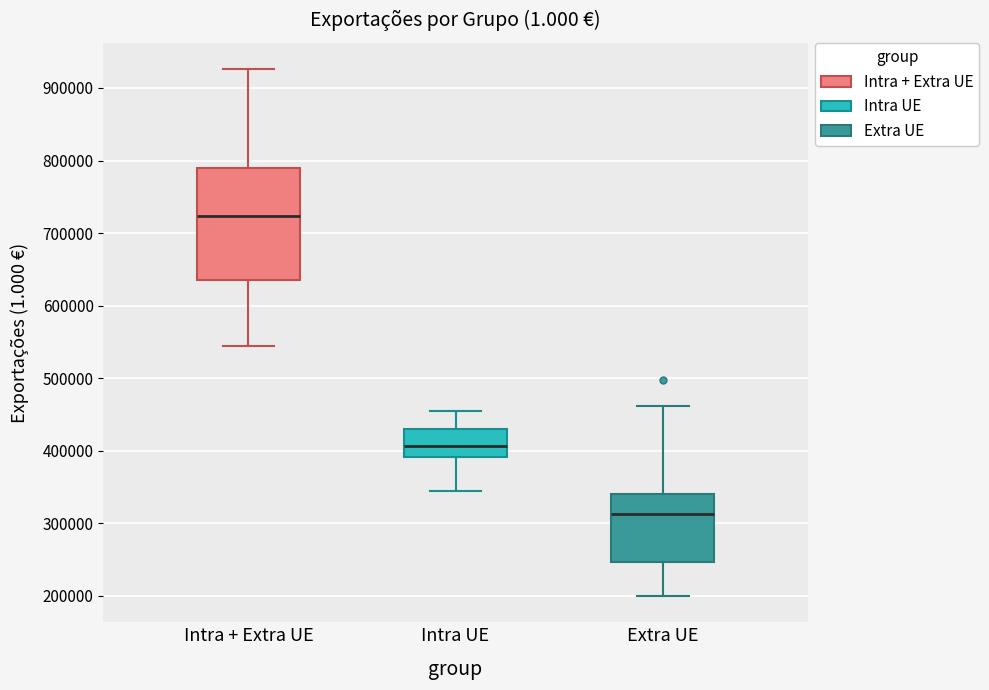

Where does the median line of the box for Intra + Extra UE sit on the y-axis? The values are not printed on the chart, so give them approximately, as read against the axis.

720000